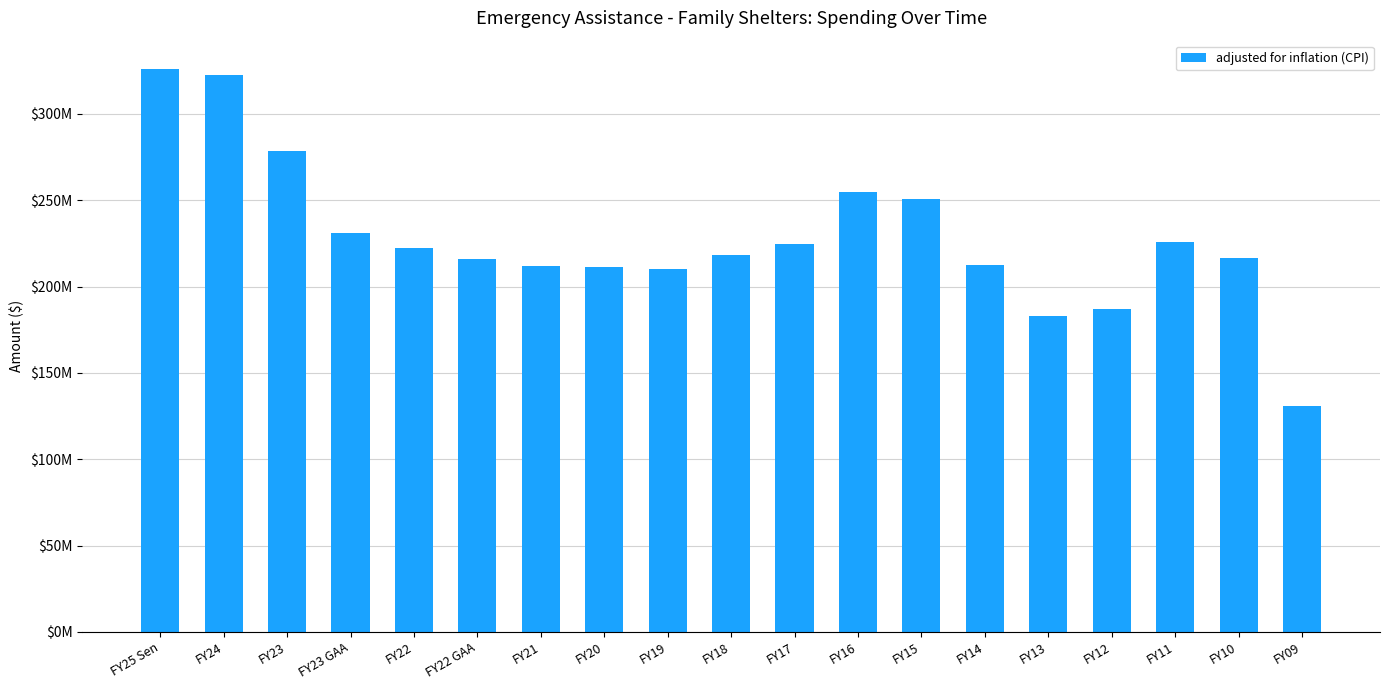

What is the label of the 9th bar from the left?

FY19